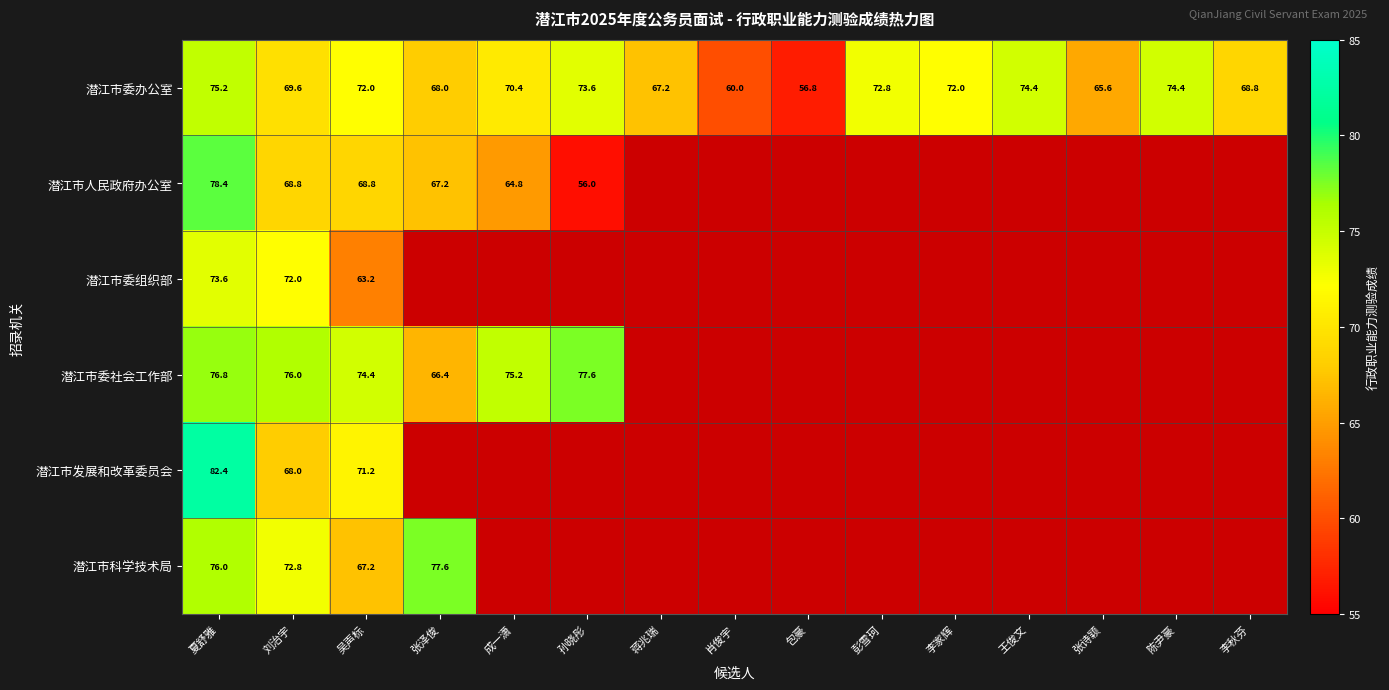

How many data points does each series have?

15